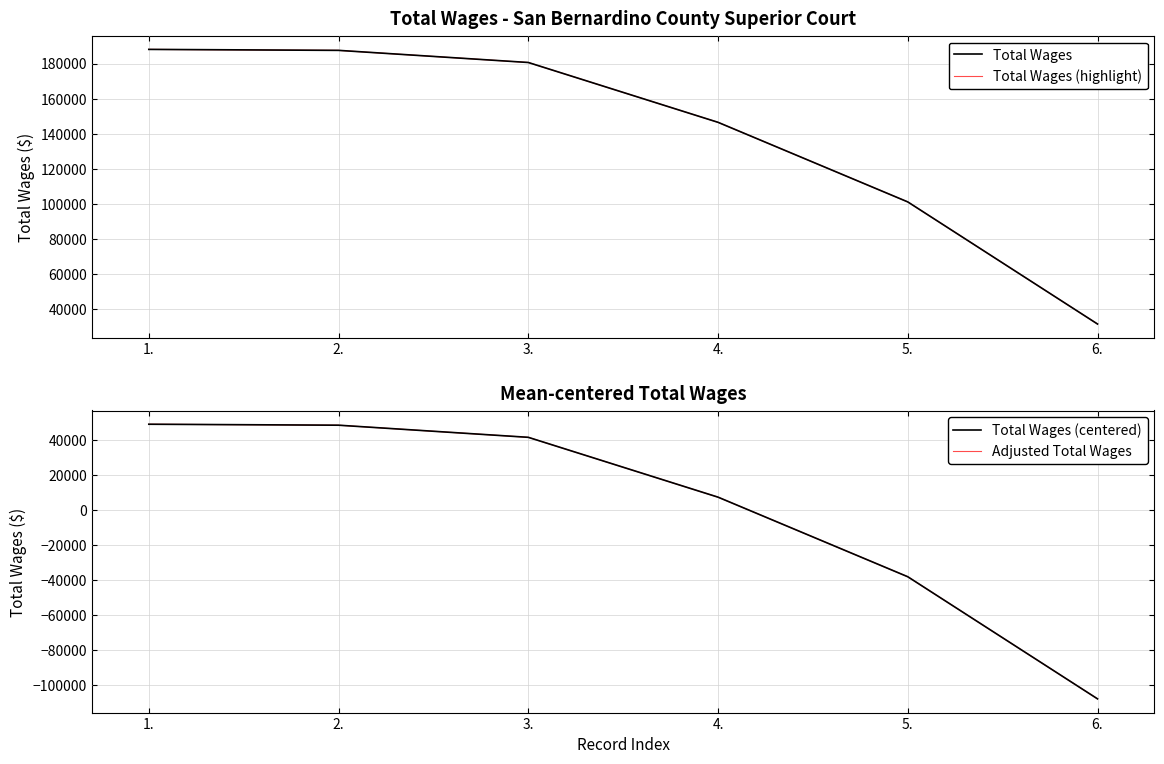

How many values in Total Wages (centered) are below zero?

2